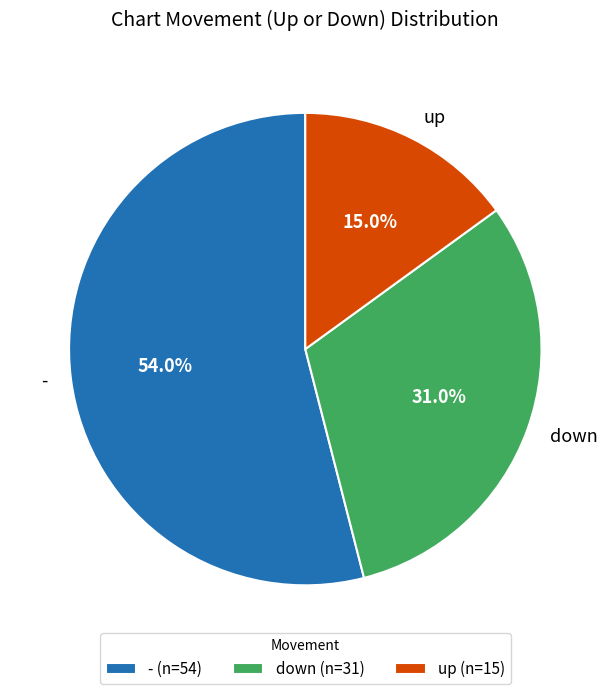

What is the ratio of the value at - to the value at down?

1.7